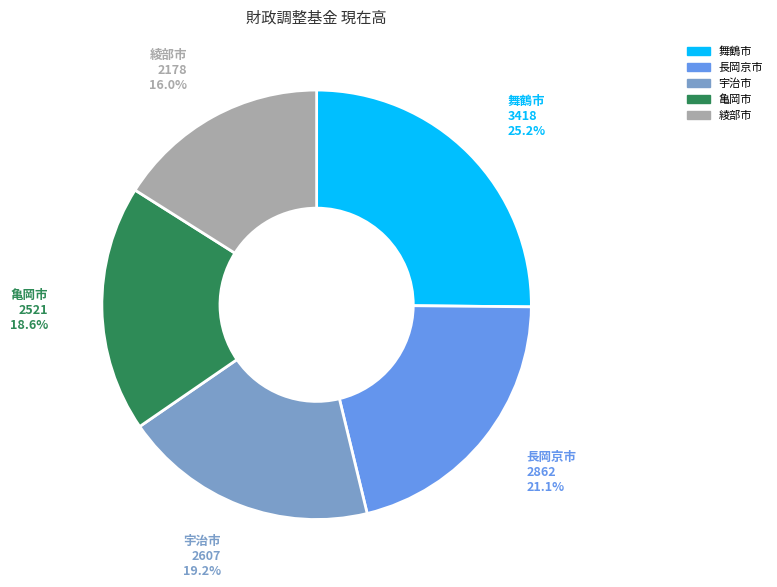

Does any single category account for the majority?

No